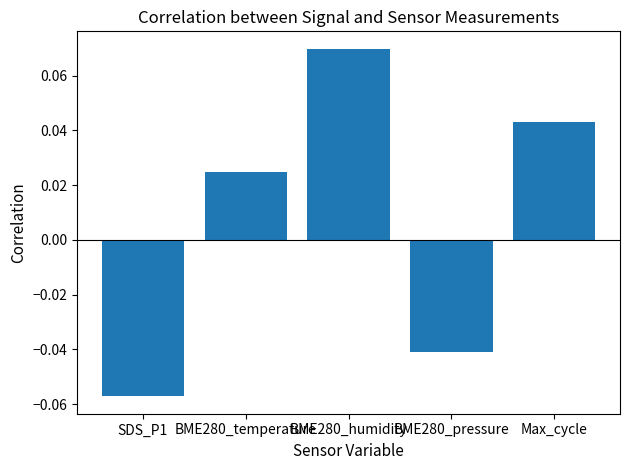

List the labels in order of value, smallest first.

SDS_P1, BME280_pressure, BME280_temperature, Max_cycle, BME280_humidity